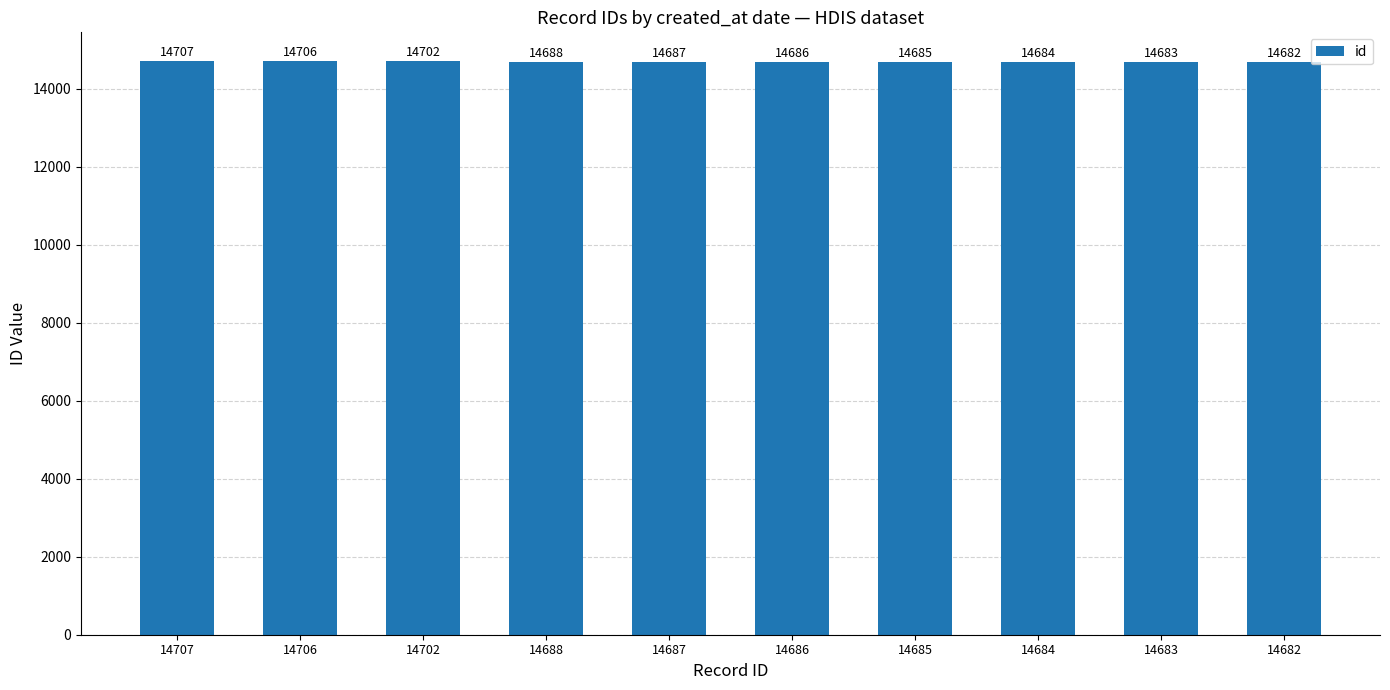

The value at 14686 is 25473. True or false?

False